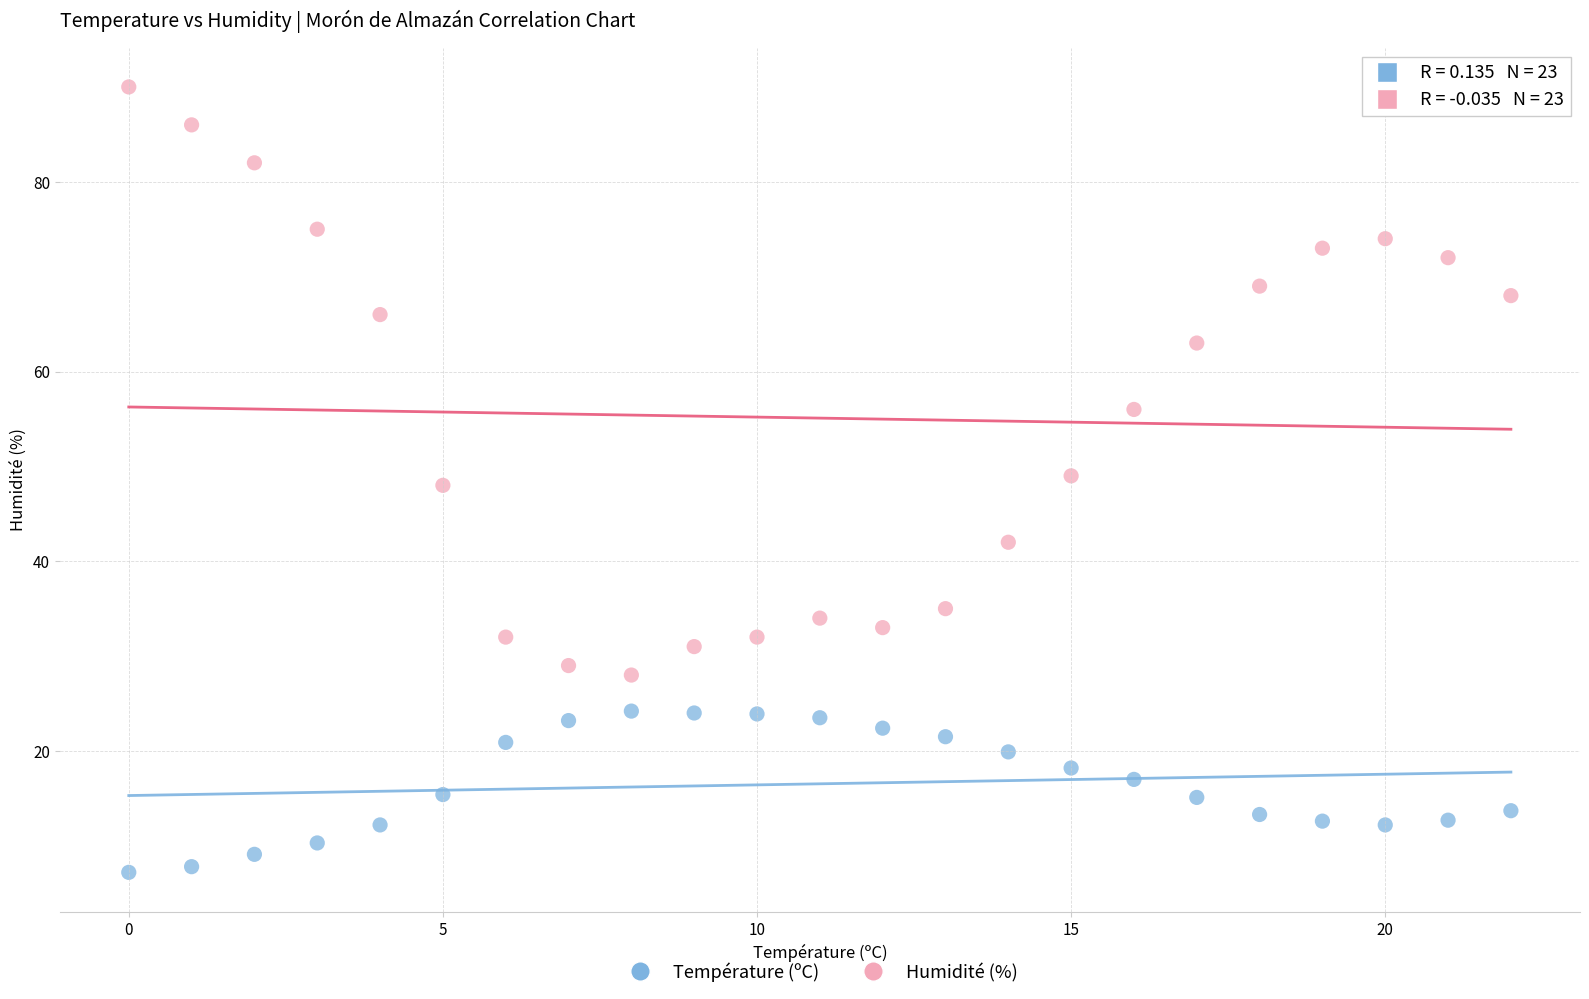

What are all the series names shown in the legend?

Température (ºC), Humidité (%)